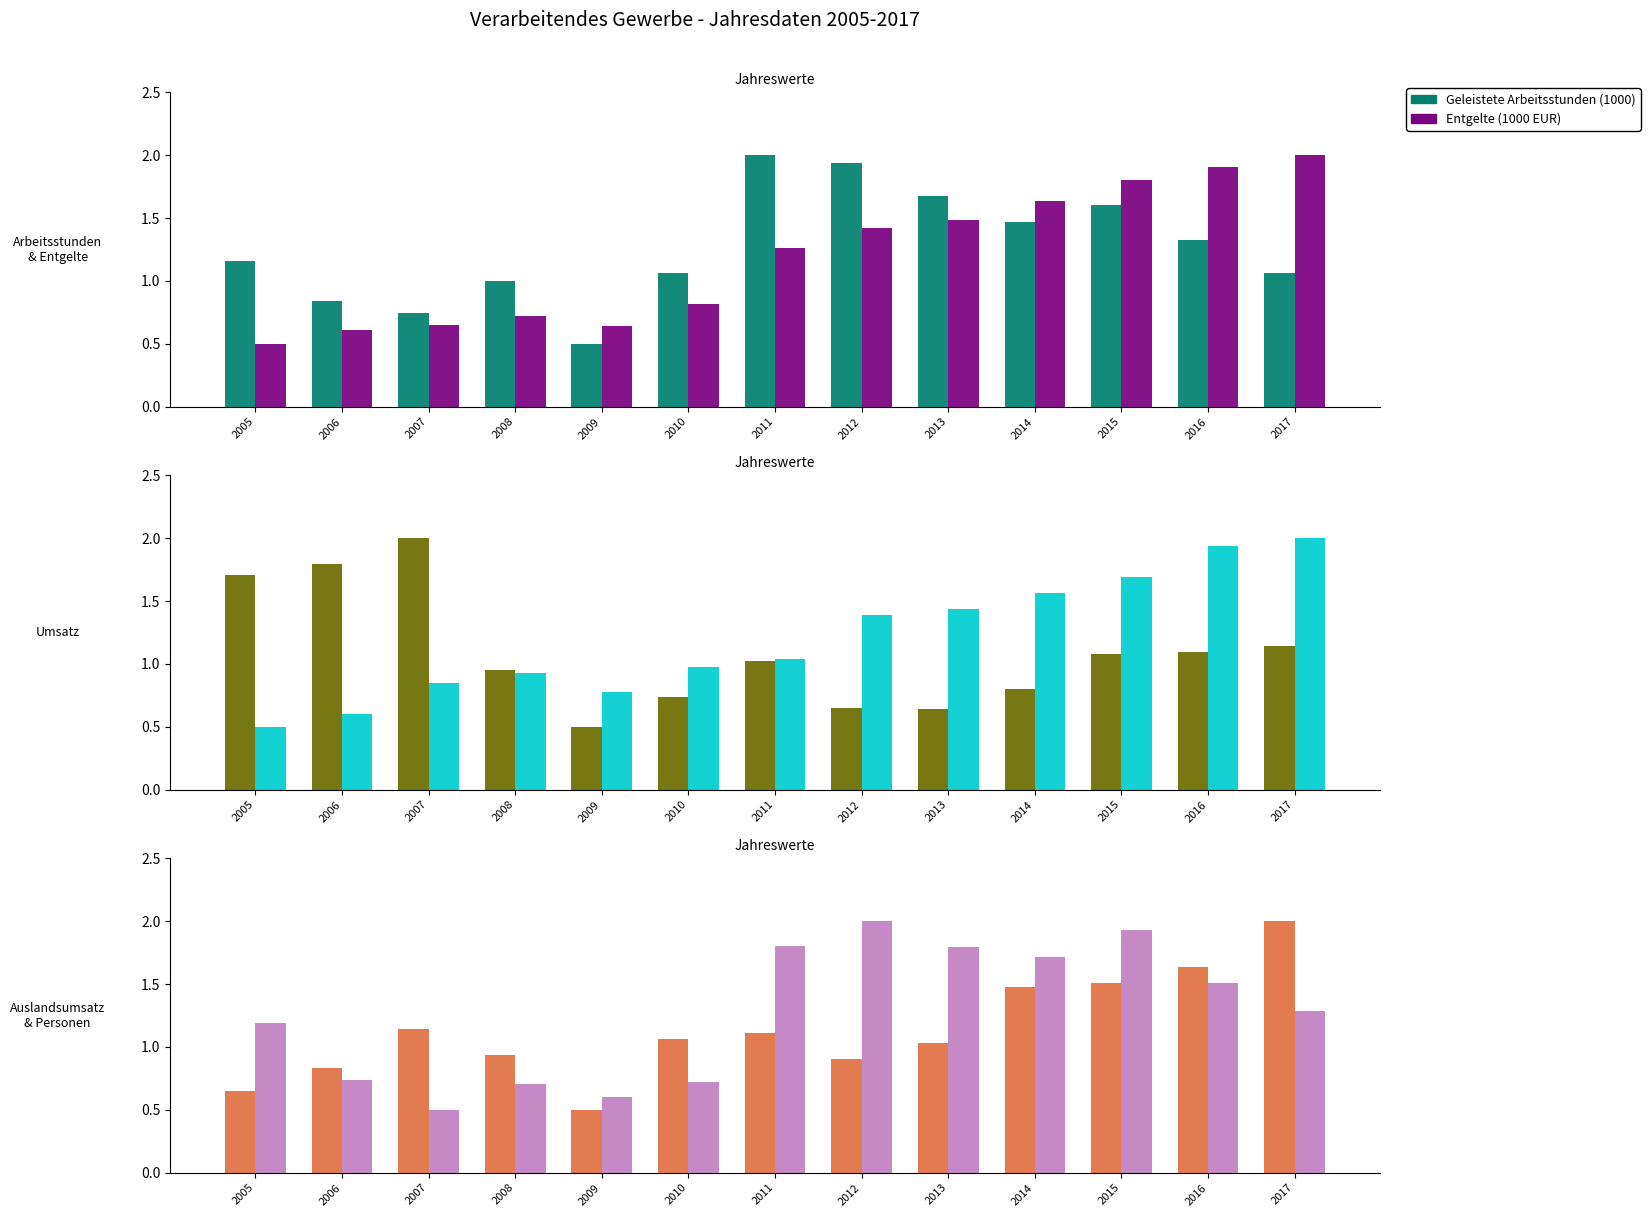

Count the Taetige Personen values in the range 0 to 1.

5